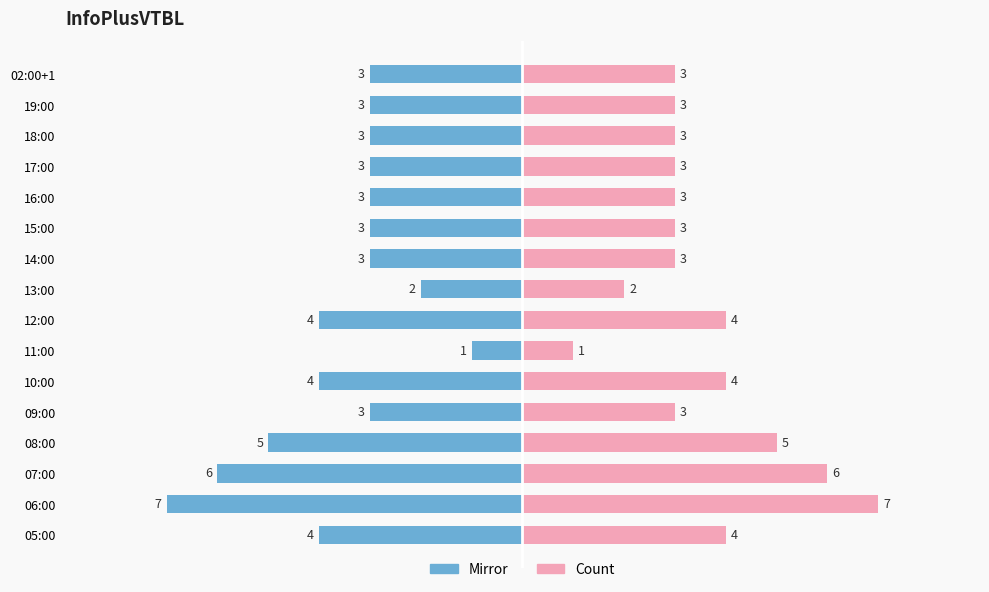

What is the value of the InfoPlusVTBL (mirror) bar at the 13th from the left?

-3